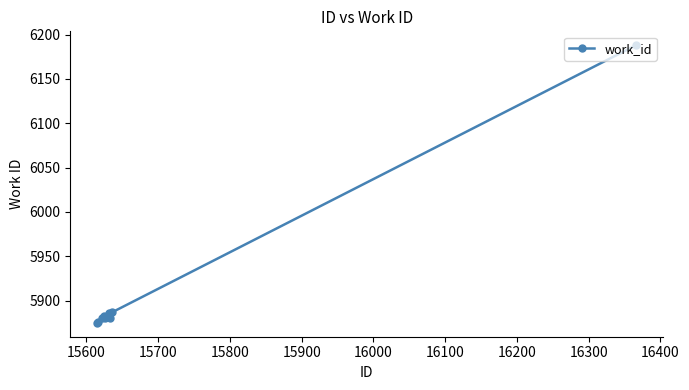

Is this an area chart (filled region under the line)?

No